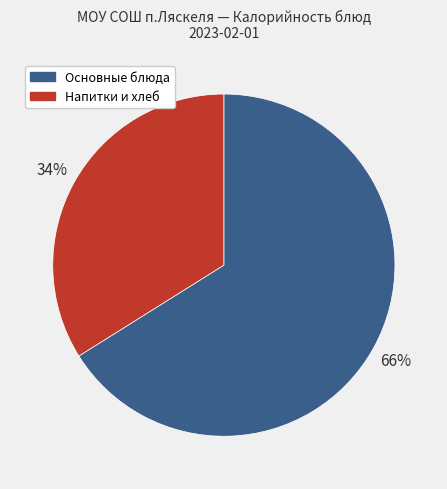

Is the sum of Основные блюда and Напитки и хлеб greater than half?

Yes